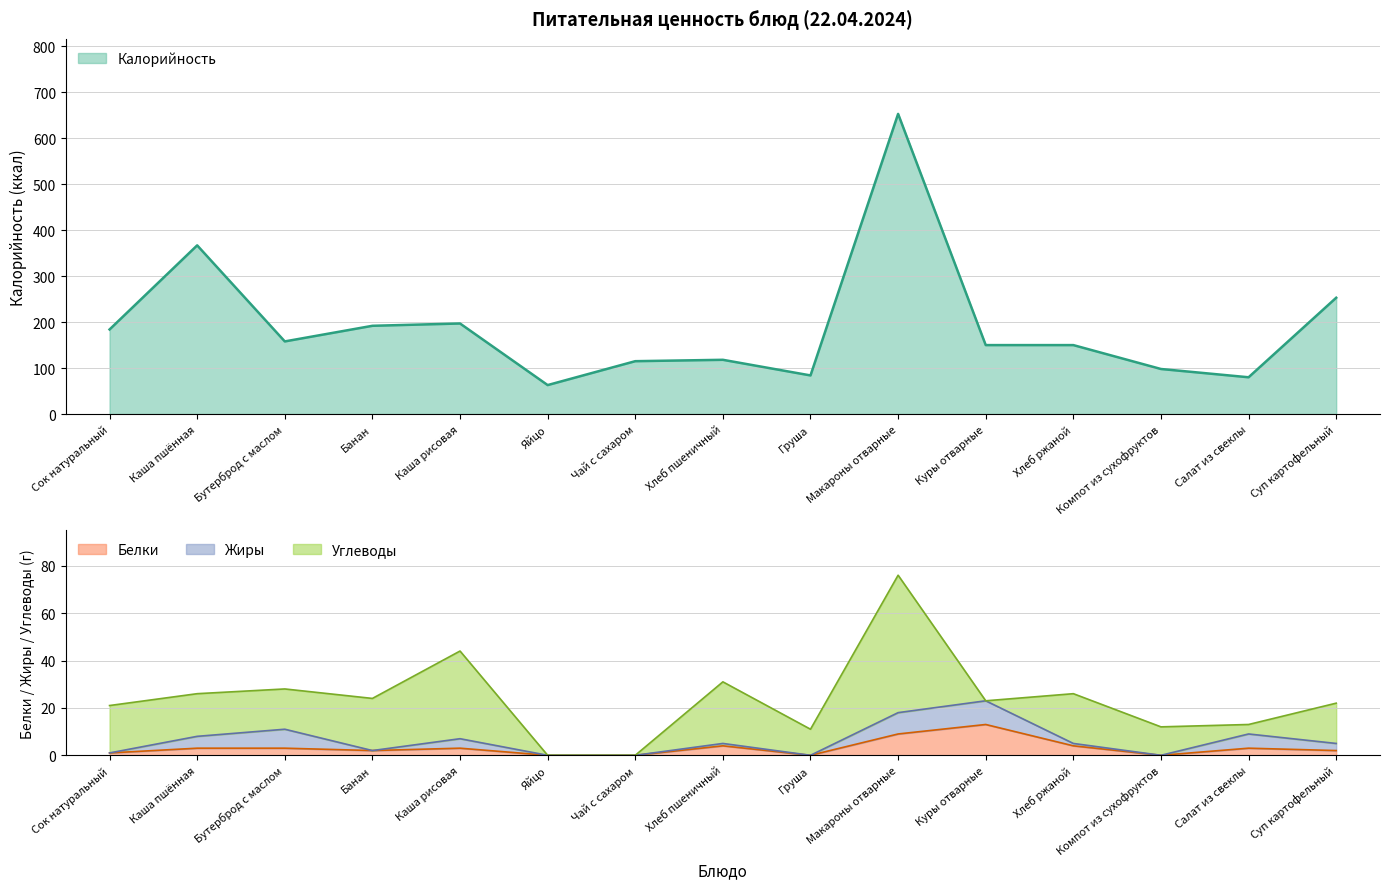

At how many categories does at least one series exceed 597?

1